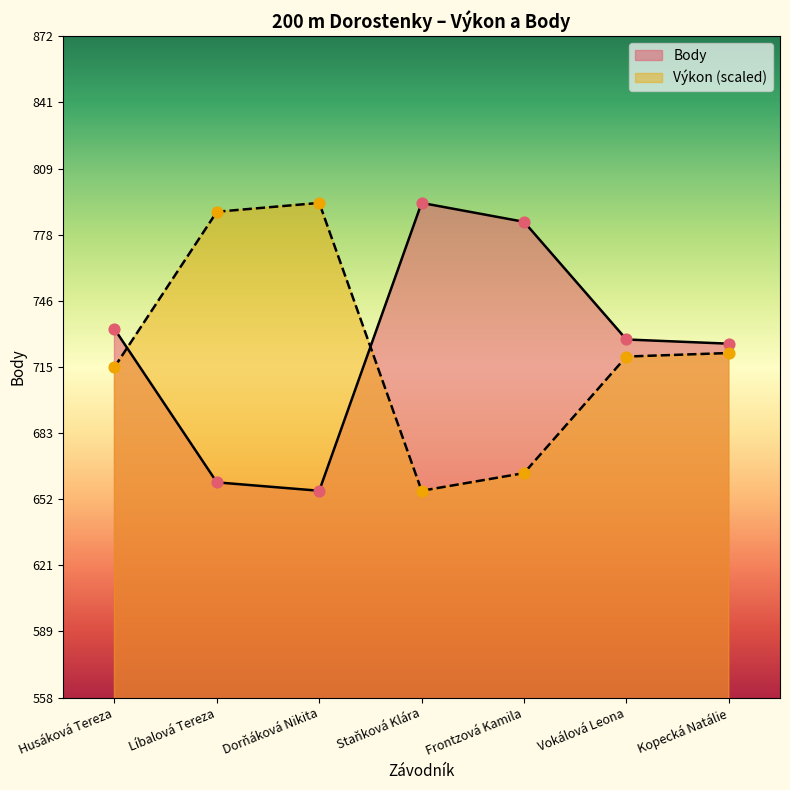

Which series has the largest total across all categories?

Body